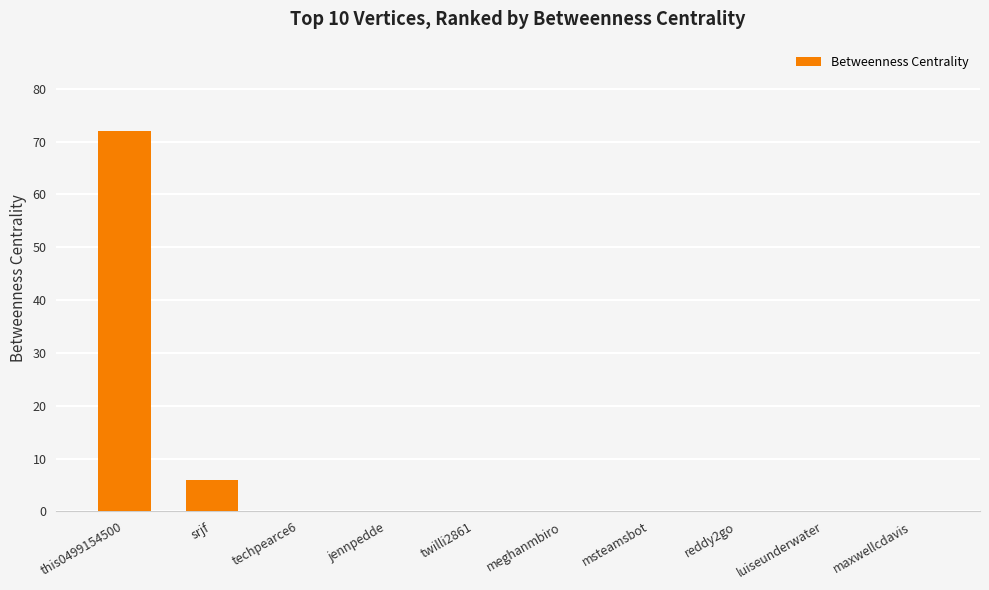

The value at meghanmbiro is 0. True or false?

True